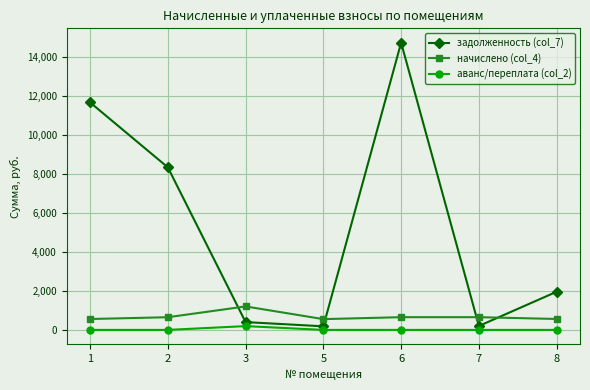

What is the sum of the задолженность (col_7) values at 5 and 1?

11867.9